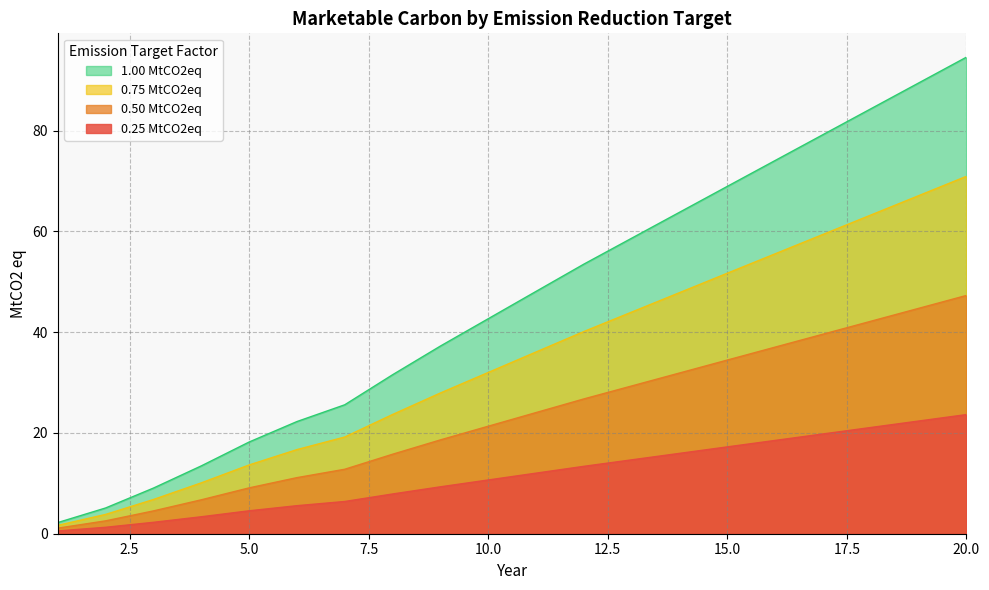

Which category has the lowest value across all series?

1